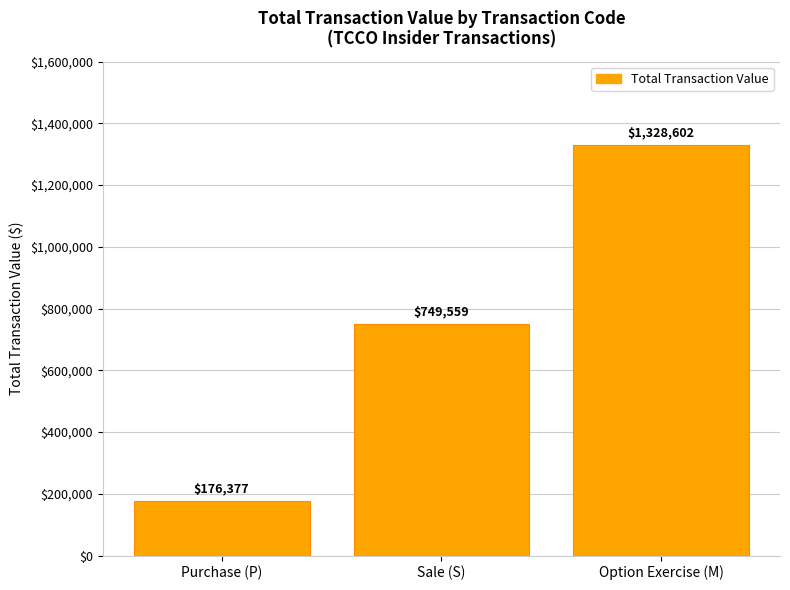

What is the change in value from Purchase (P) to Sale (S)?

+573182